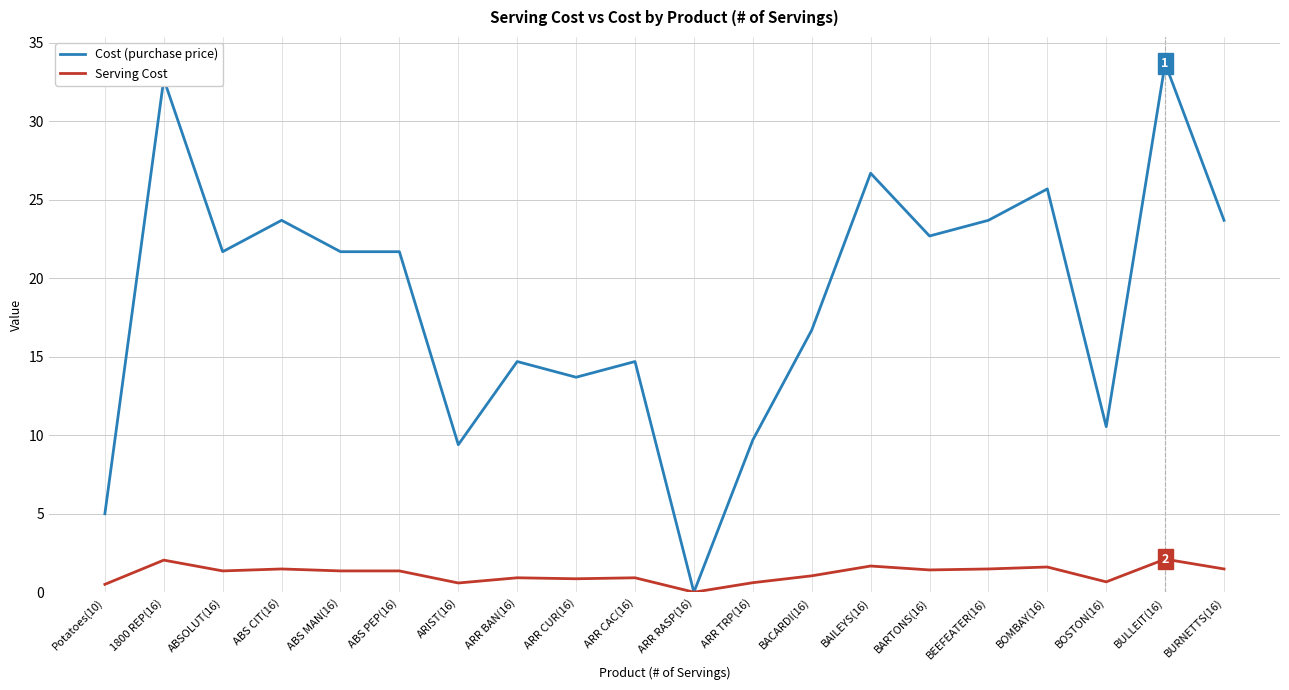

Rank the series by their average value, from lowest to highest.

Serving Cost, Cost (purchase price)